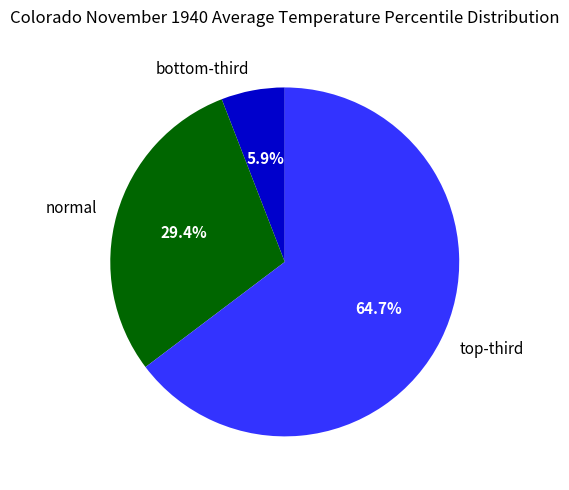

Which category accounts for the majority?

top-third